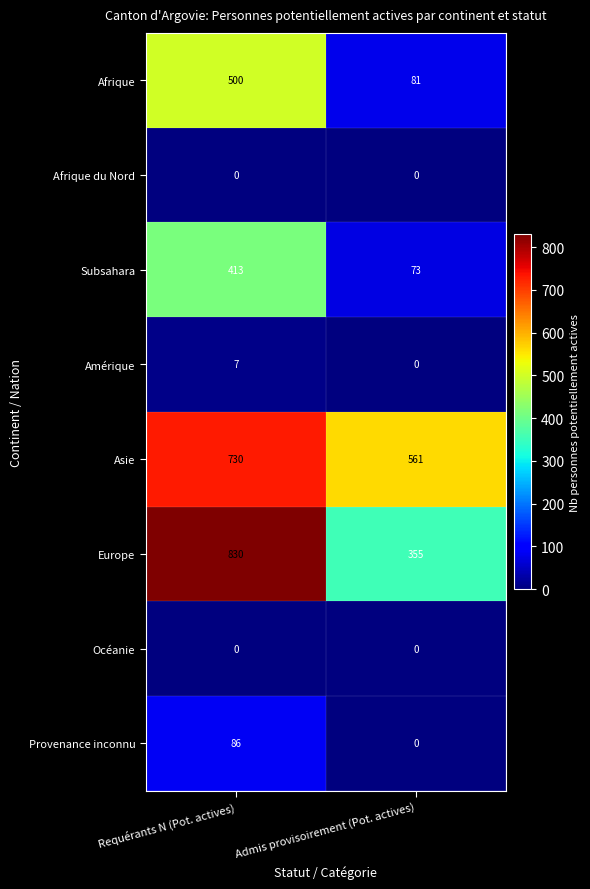

What value does the Subsahara series have at Requérants N (Pot. actives), to the nearest 10?

410